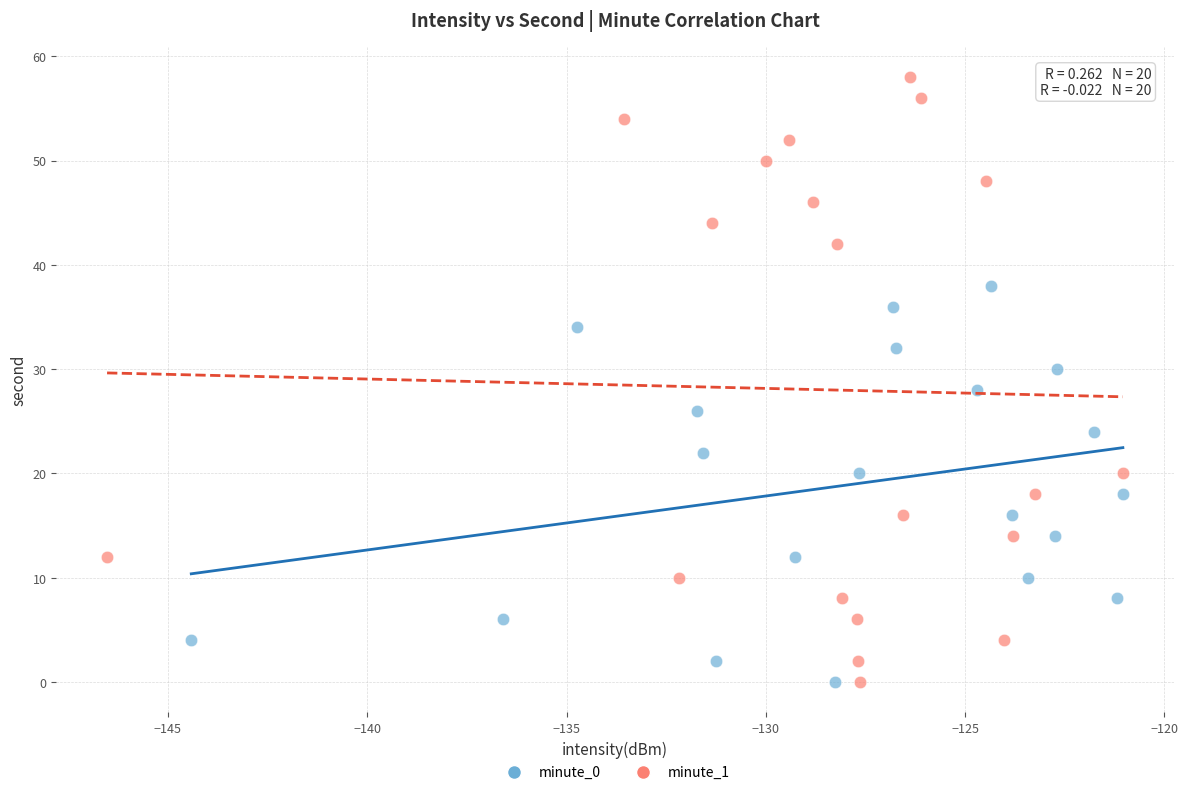

Which series contains the highest Y value?

minute_1